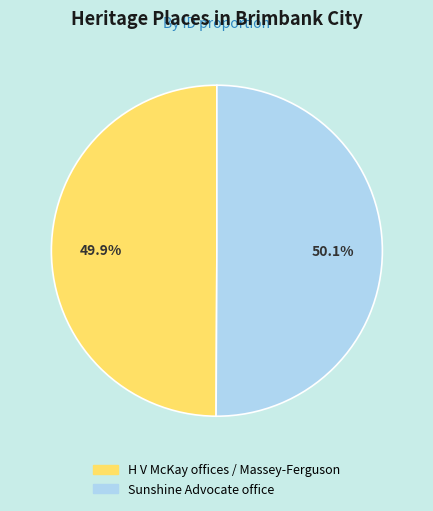

Approximately how many times larger is the value at Sunshine Advocate office compared to H V McKay offices / Massey-Ferguson?

1.0